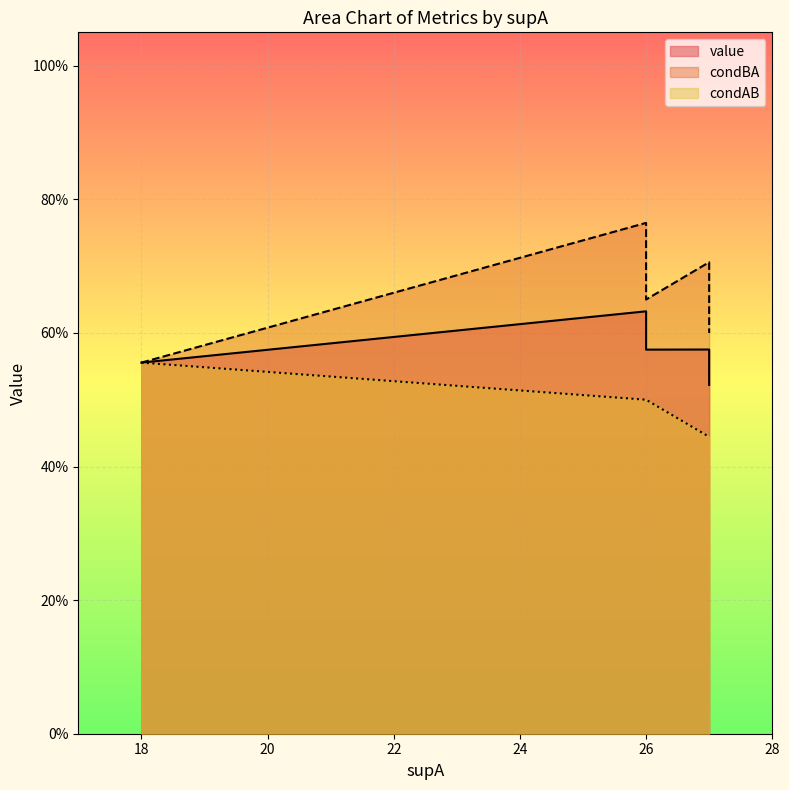

Which series has the largest total across all categories?

condBA